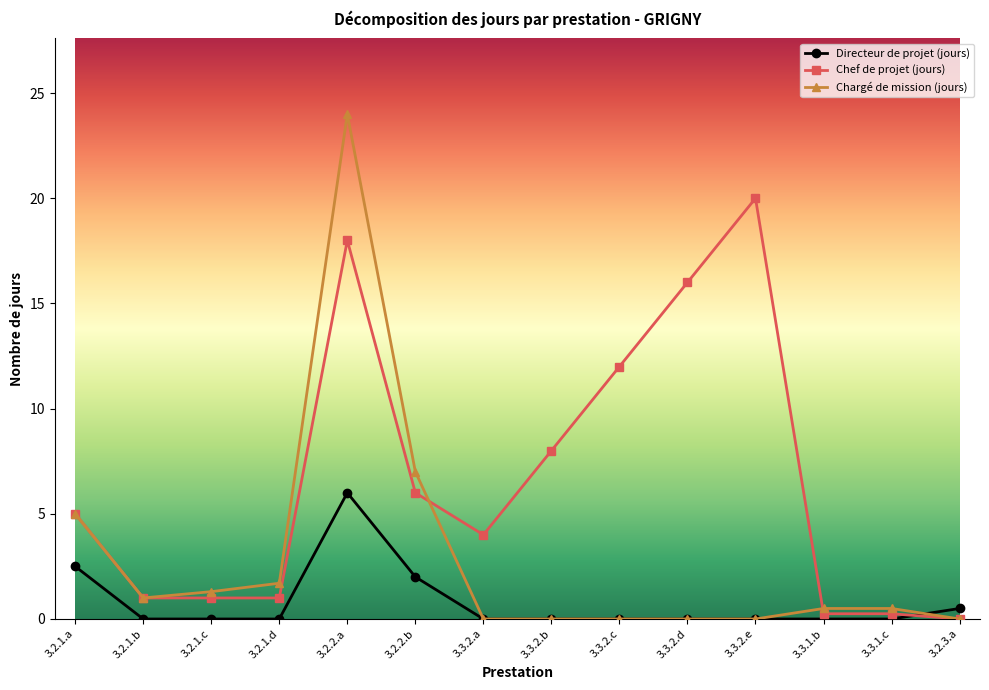

How many distinct data groups are displayed?

3